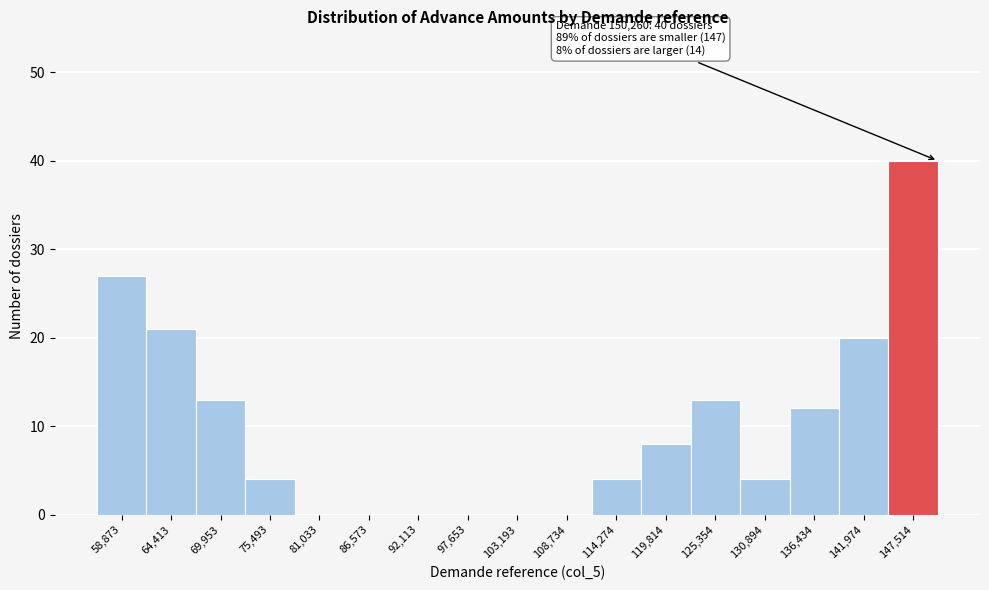

Reading left to right, extract all data points from this chart.

58,873=27	64,413=21	69,953=13	75,493=4	81,033=0	86,573=0	92,113=0	97,653=0	103,193=0	108,734=0	114,274=4	119,814=8	125,354=13	130,894=4	136,434=12	141,974=20	147,514=40